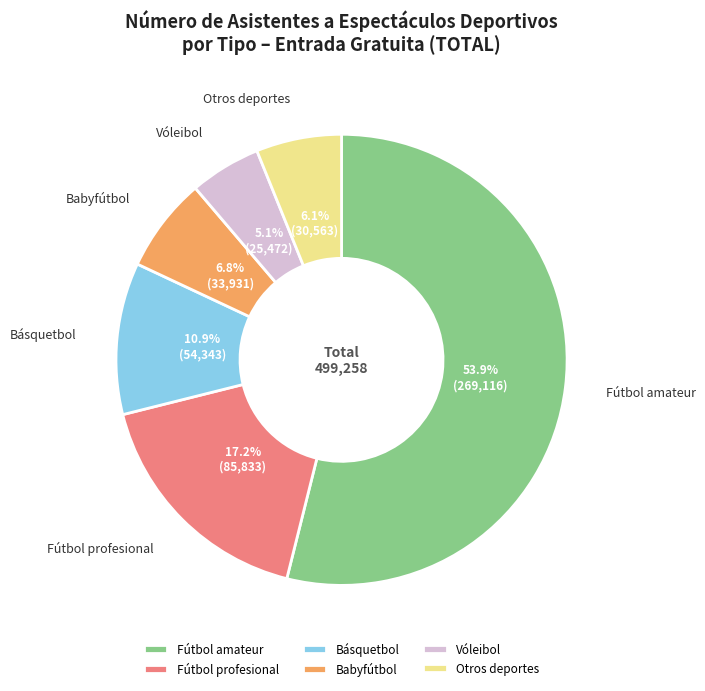

What is the smallest slice in the pie chart?

Vóleibol